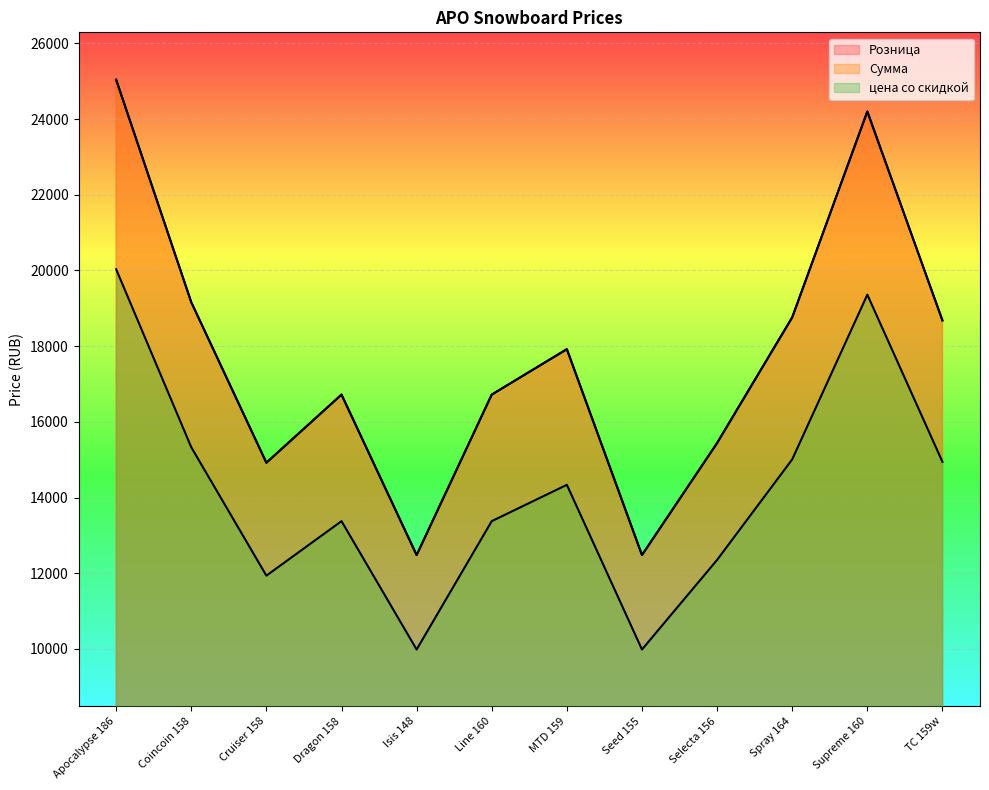

The value of цена со скидкой at Dragon 158 is 8203. True or false?

False